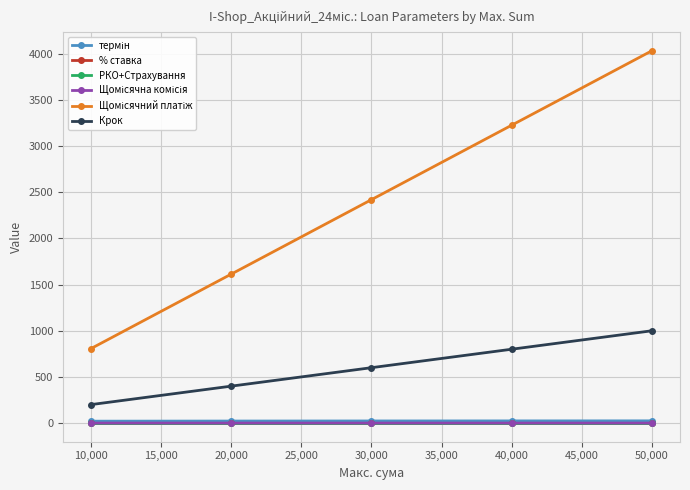

What is the label of the 1st point from the right?

50,000